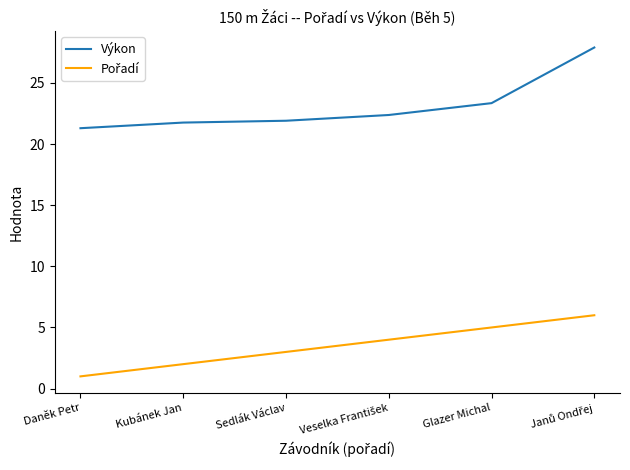

At which label is Výkon closest to 24?

Glazer Michal